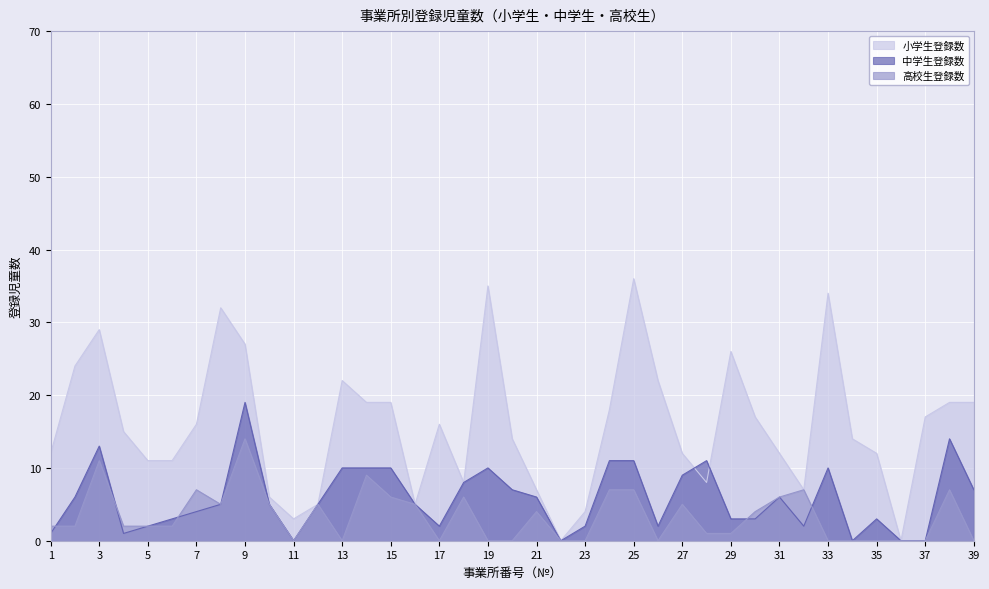

Does the chart display data point markers on the line(s)?

No